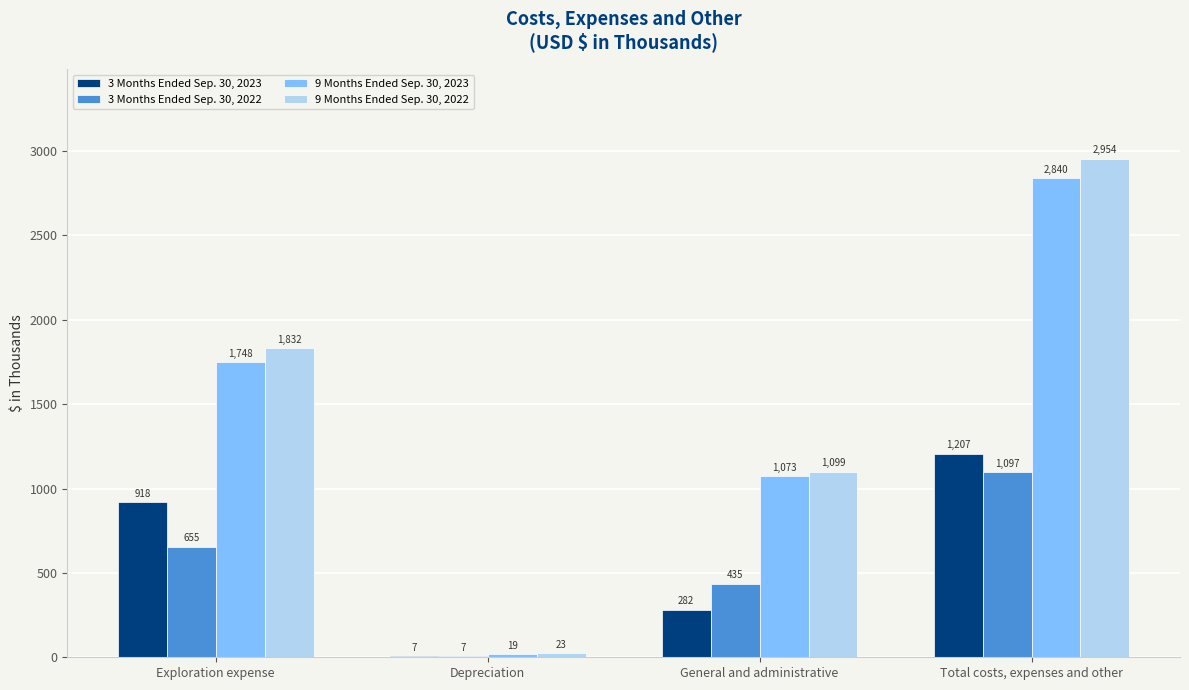

At which category is the sum across all series the highest?

Total costs, expenses and other